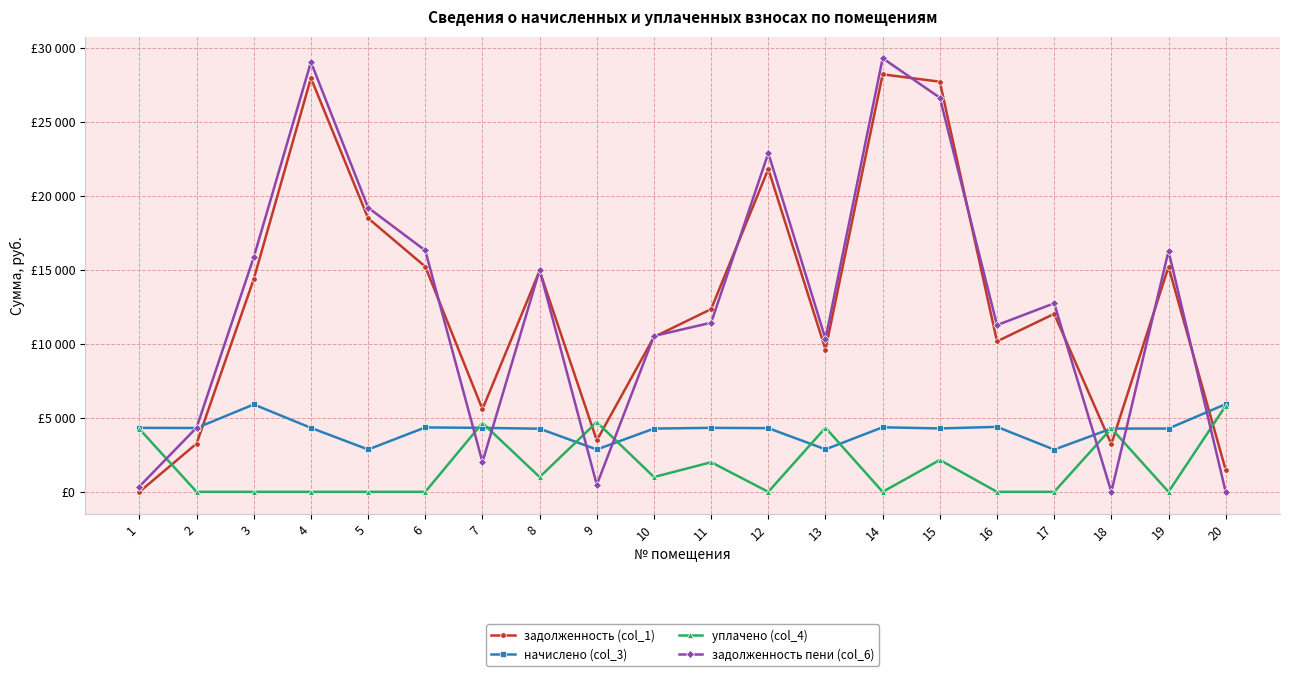

Is this an area chart (filled region under the line)?

No